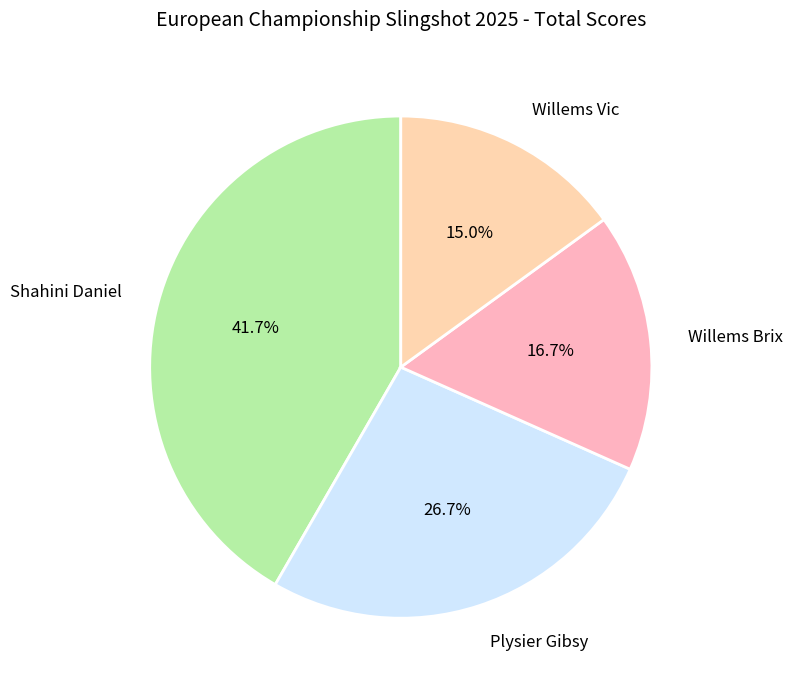

Which slice is the largest?

Shahini Daniel